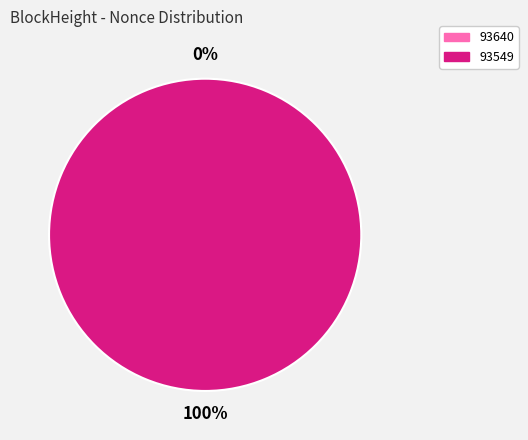

To the nearest percent, what is the average slice percentage?

50%